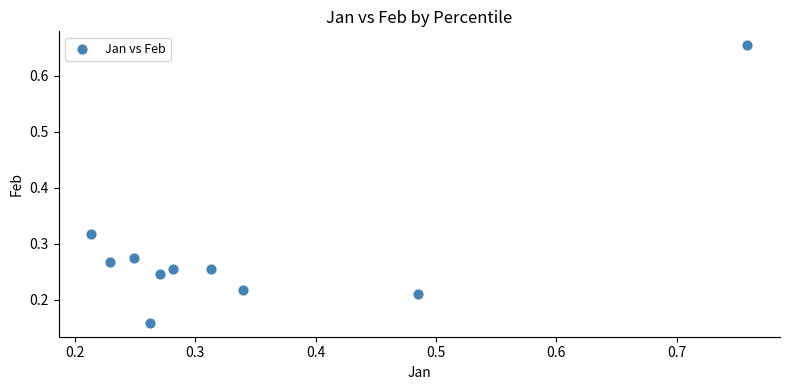

What is the range of X values (max minus min)?

0.5